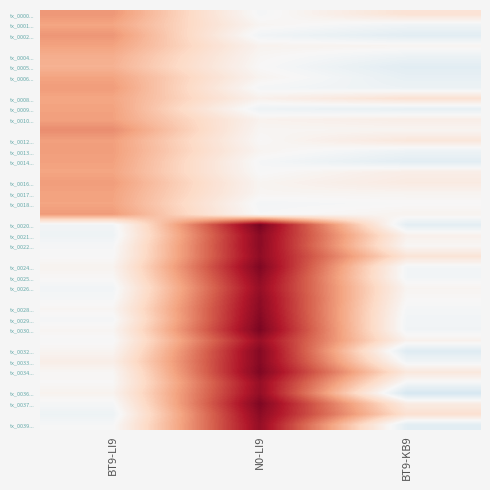

What is the smallest value displayed?

-2.0